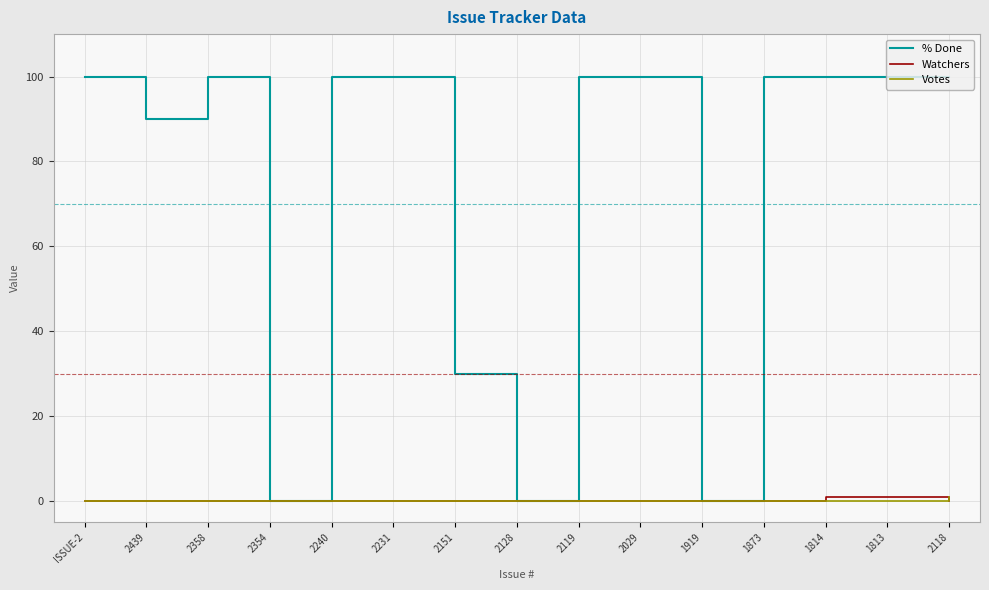

What position from the right is 2128?

8